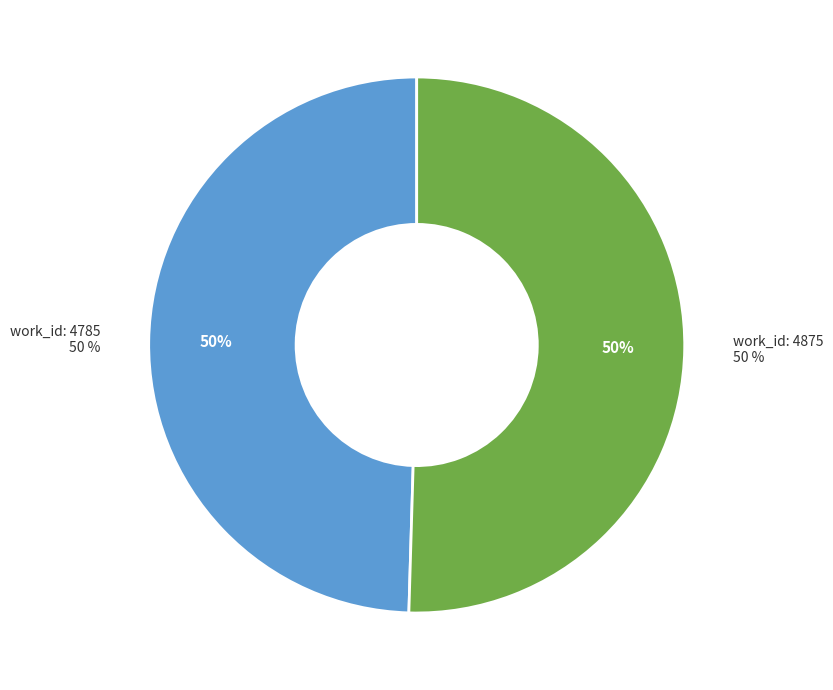

What percentage is the work_id: 4785 slice, to the nearest percent?

50%